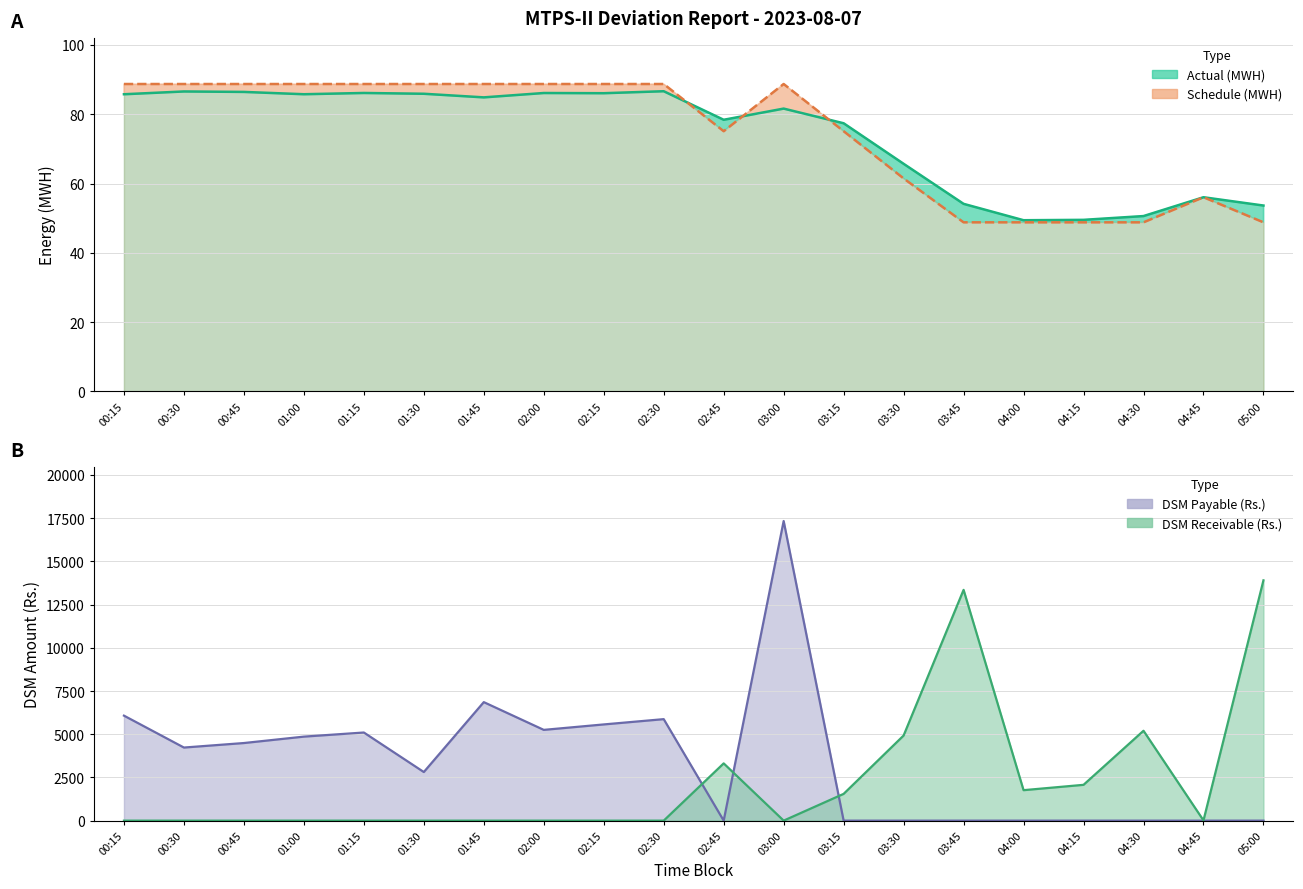

List the series in order of their peak value, lowest first.

Actual (MWH), Schedule (MWH), DSM Receivable (Rs.), DSM Payable (Rs.)